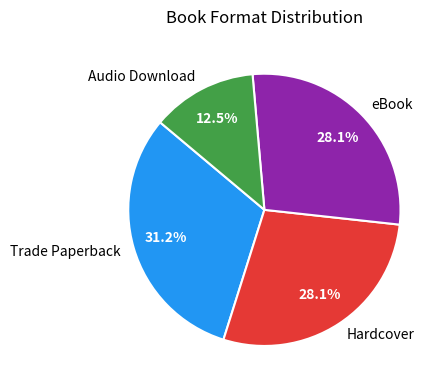

What is the smallest slice in the pie chart?

Audio Download